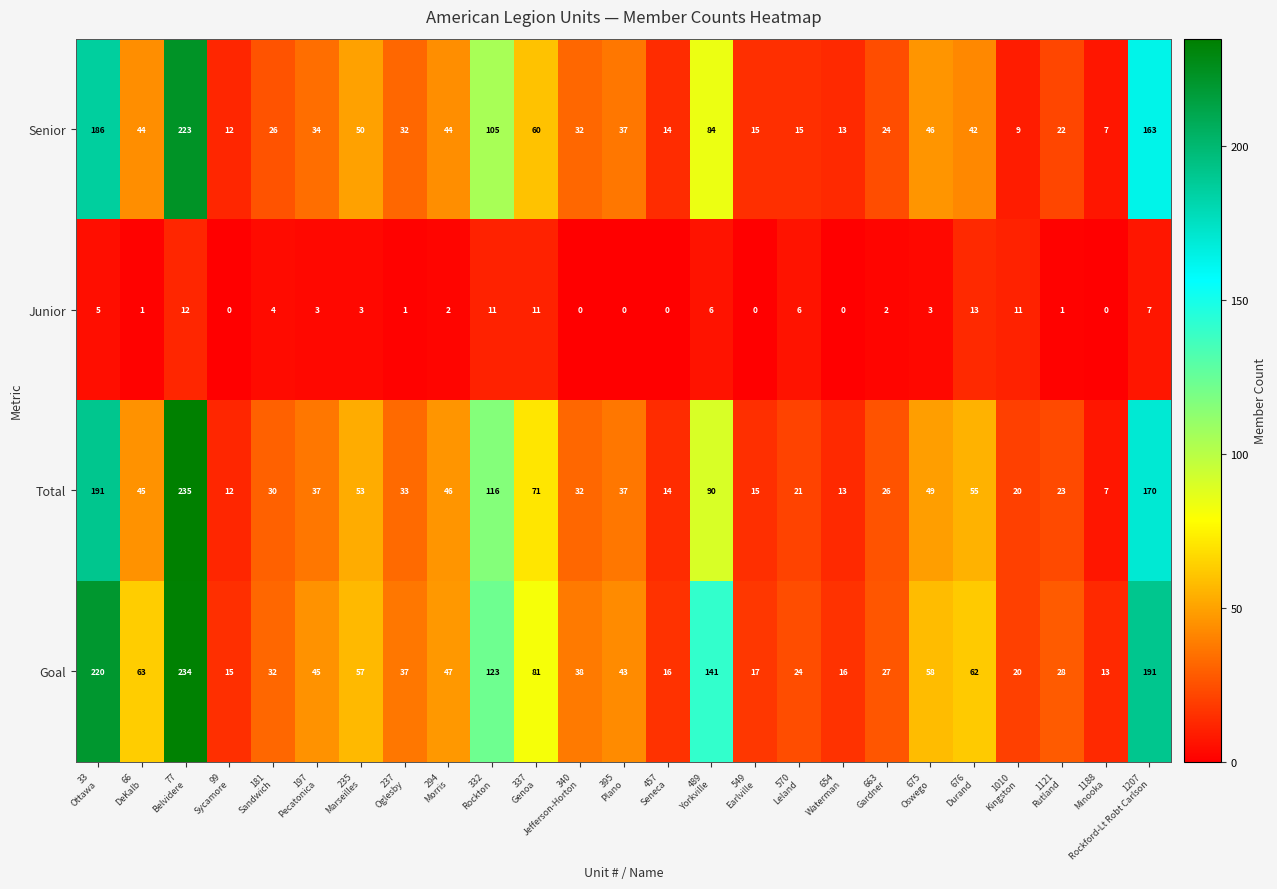

What is the total value across all series at 294
Morris?

139